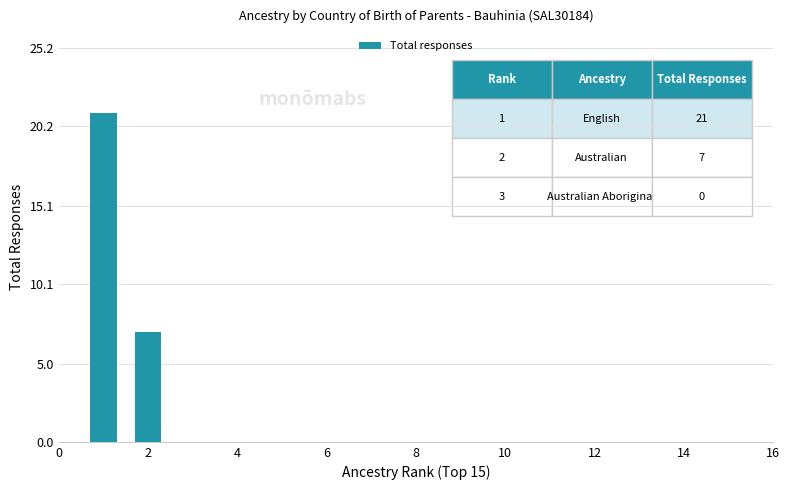

What is the sum of all values?

28